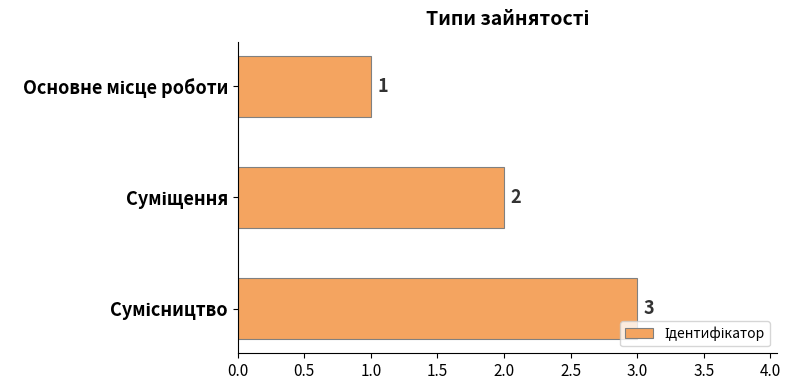

What is the greatest value displayed?

3